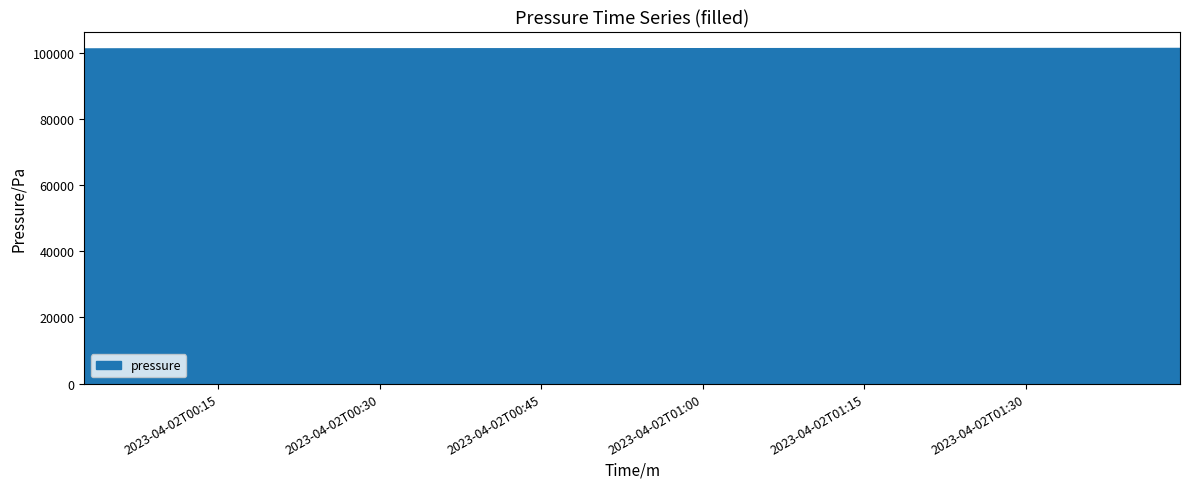

What is the greatest value displayed?

101334.5